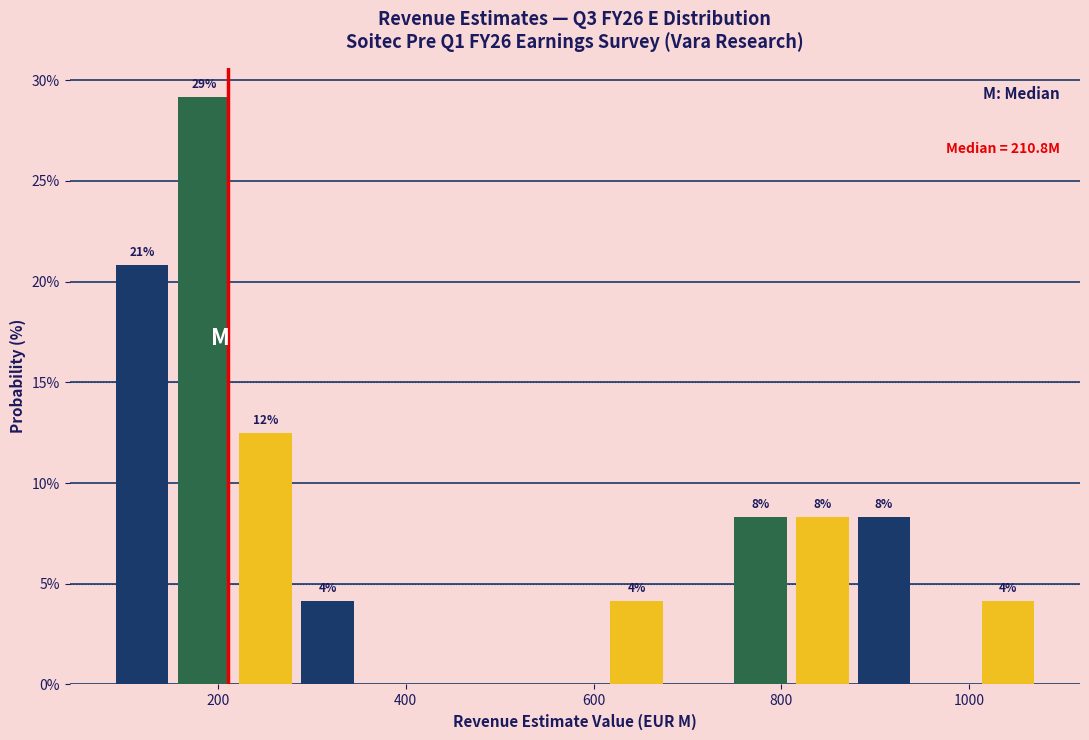

Read against the x-axis, roughly where is the centre of the tallest bar?

180